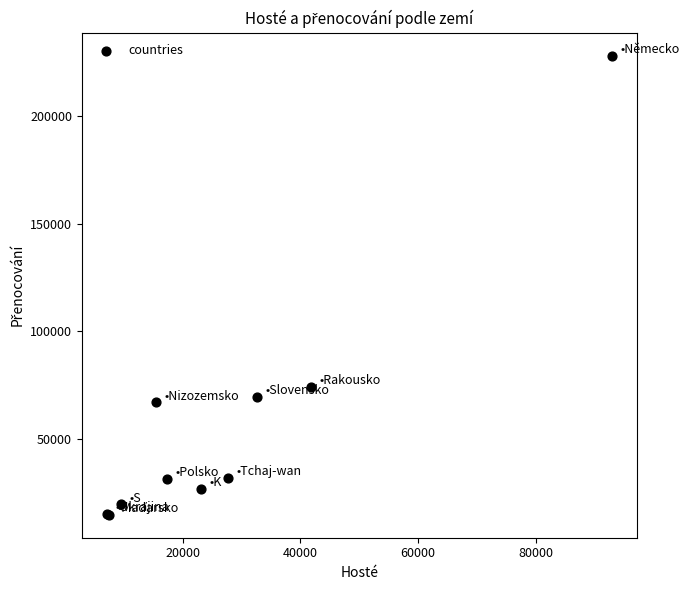

What Y value in the scatter plot is closest to 121487?

74248